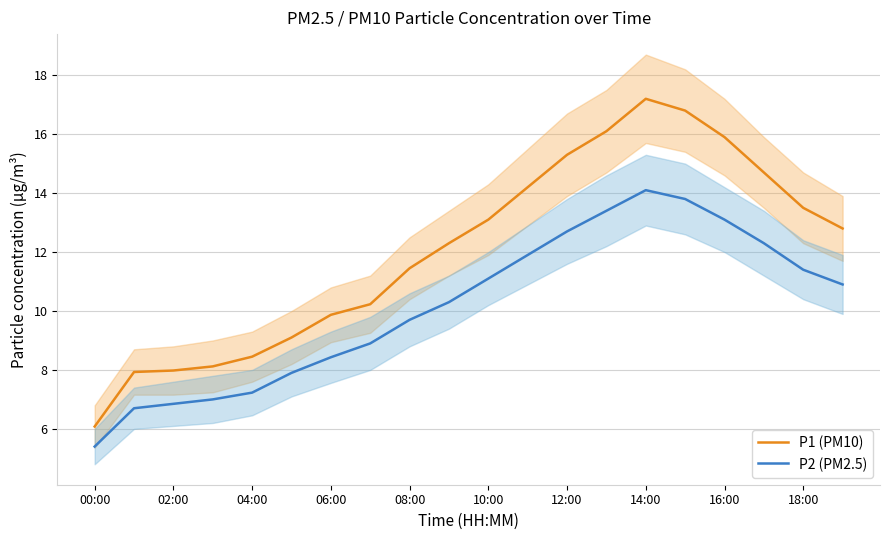

How many values in the P2 (PM2.5) series are below 10?

9